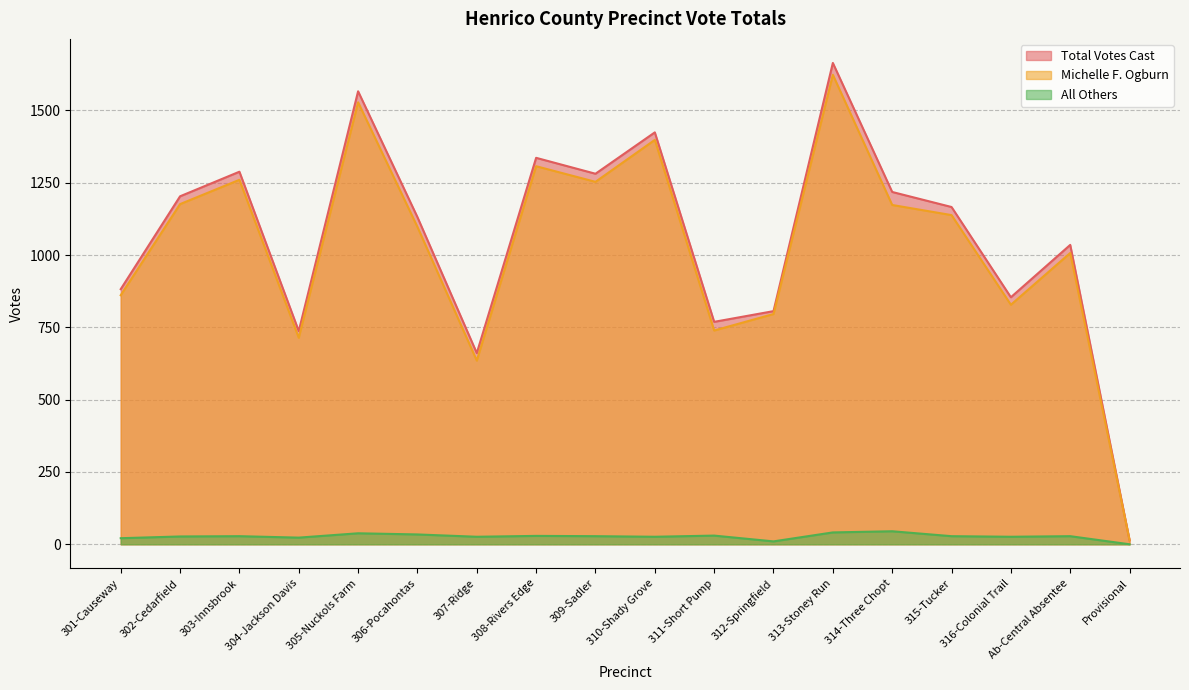

Where is All Others nearest to the value 22?

301-Causeway